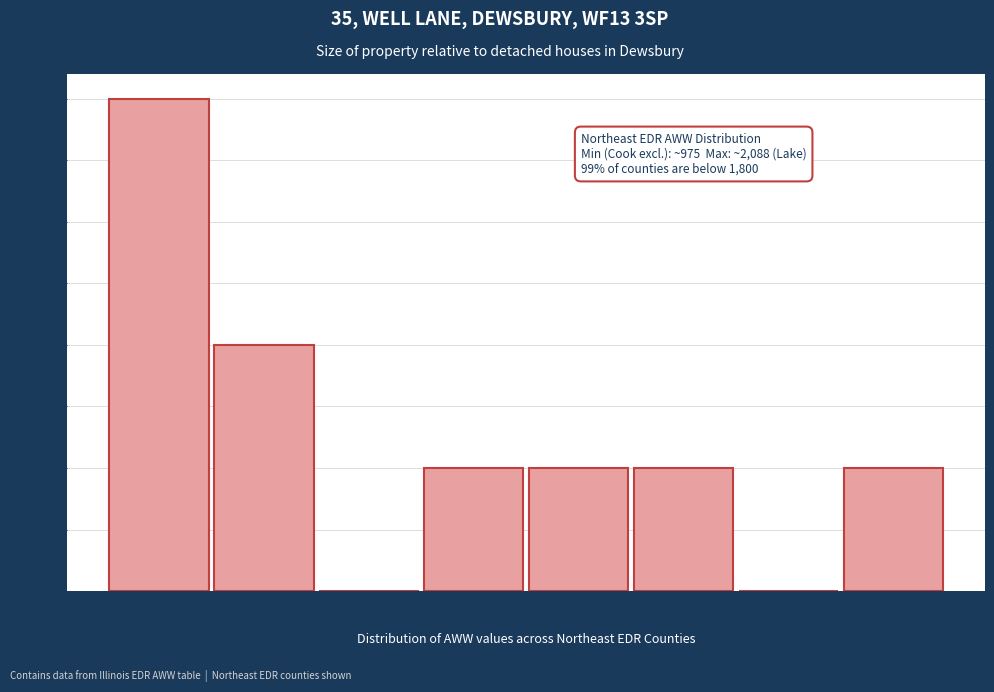

Which range on the x-axis has the tallest bar?

974 to 1113